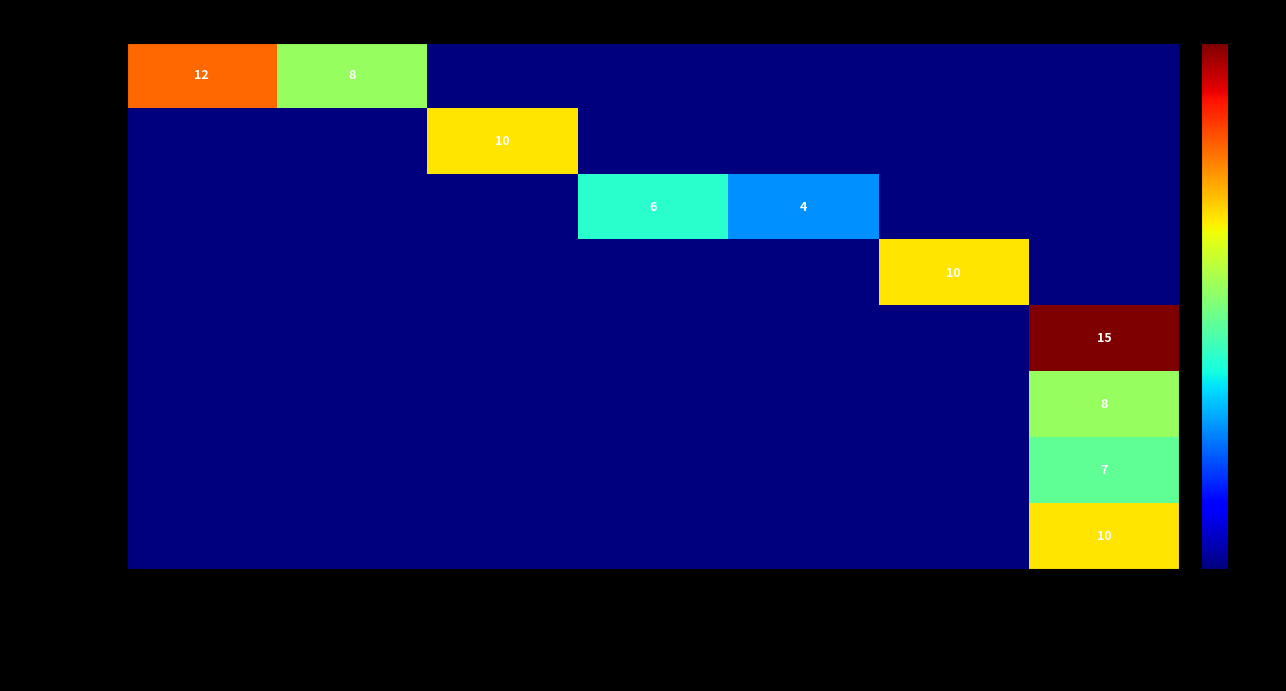

Between 费用支付及时率 and 验收合格率, which is larger?

费用支付及时率